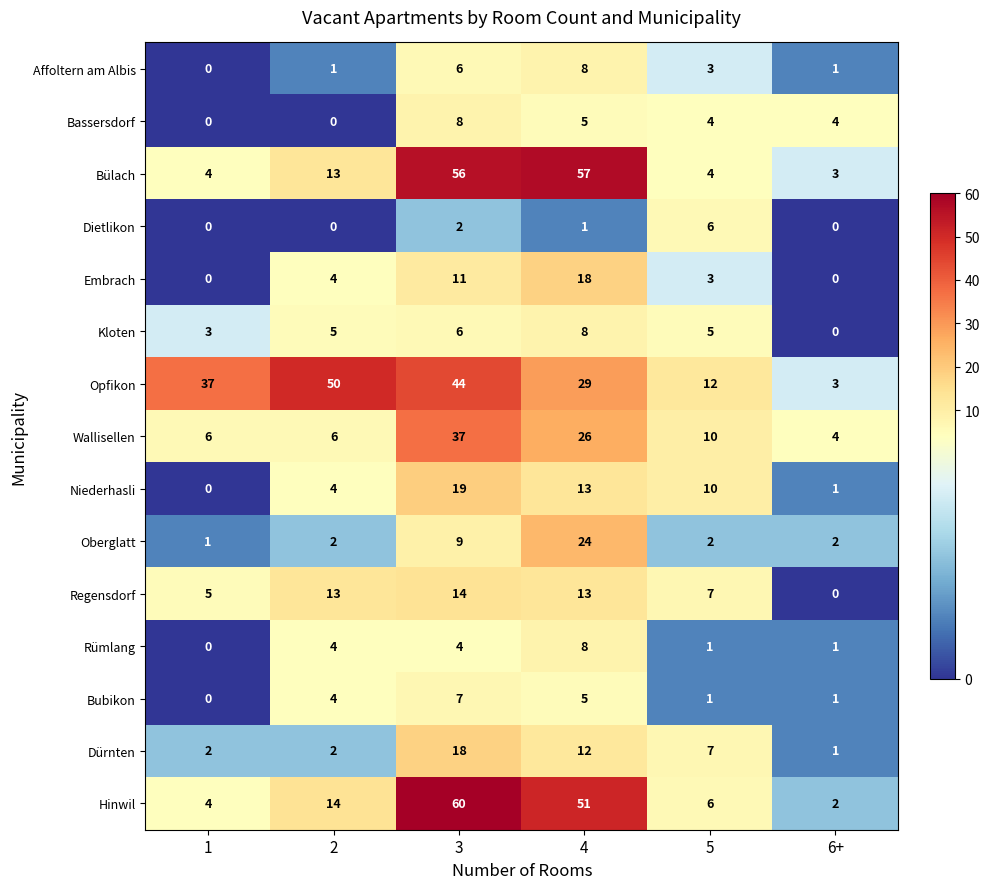

Which series has the widest spread of values?

Hinwil